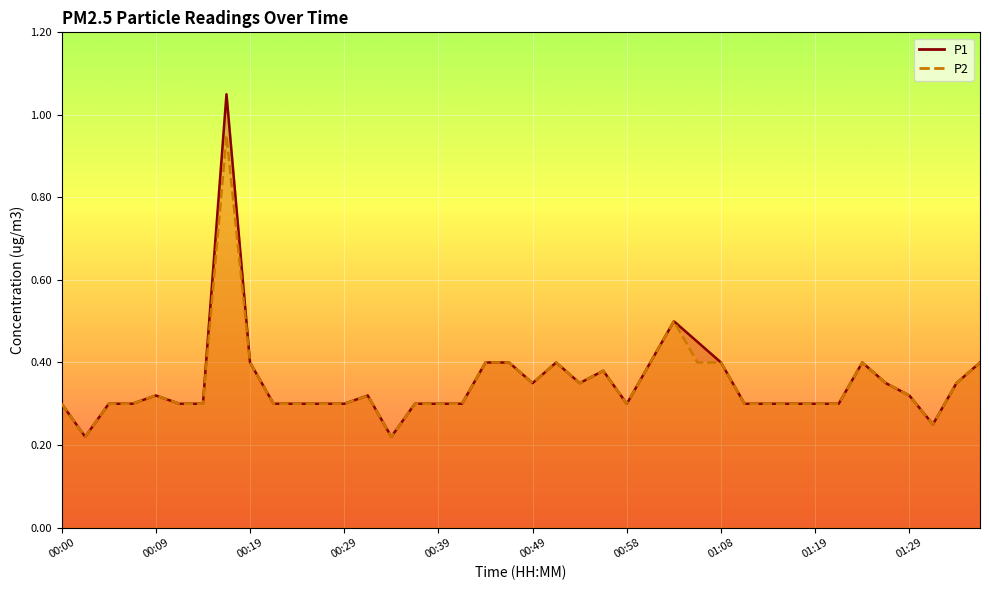

Is it true that P1 equals 0.1 at 00:56?

False